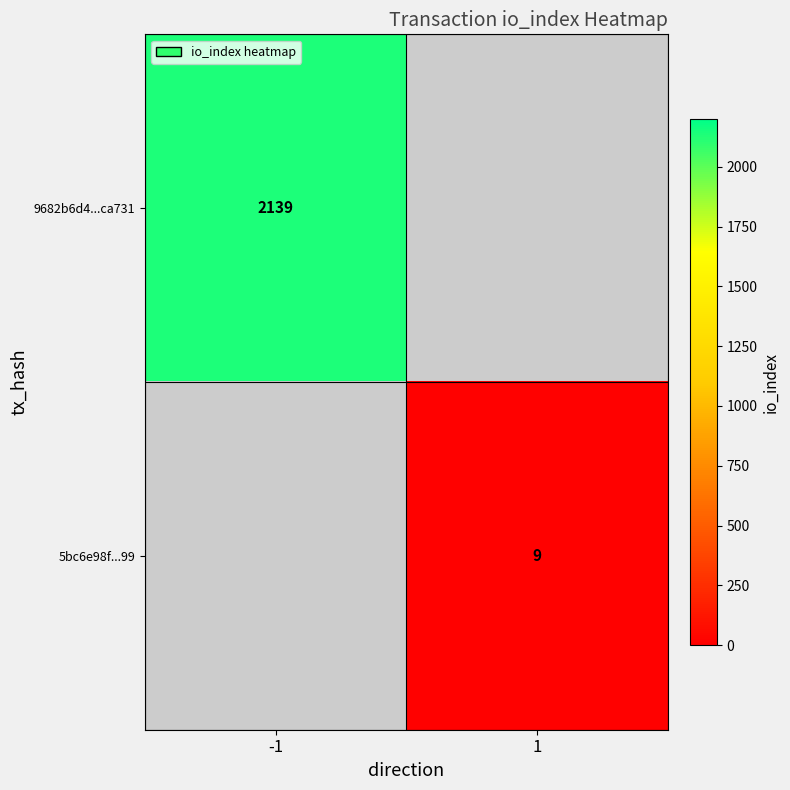

List the series in order of their peak value, highest first.

9682b6d4...ca731, 5bc6e98f...99